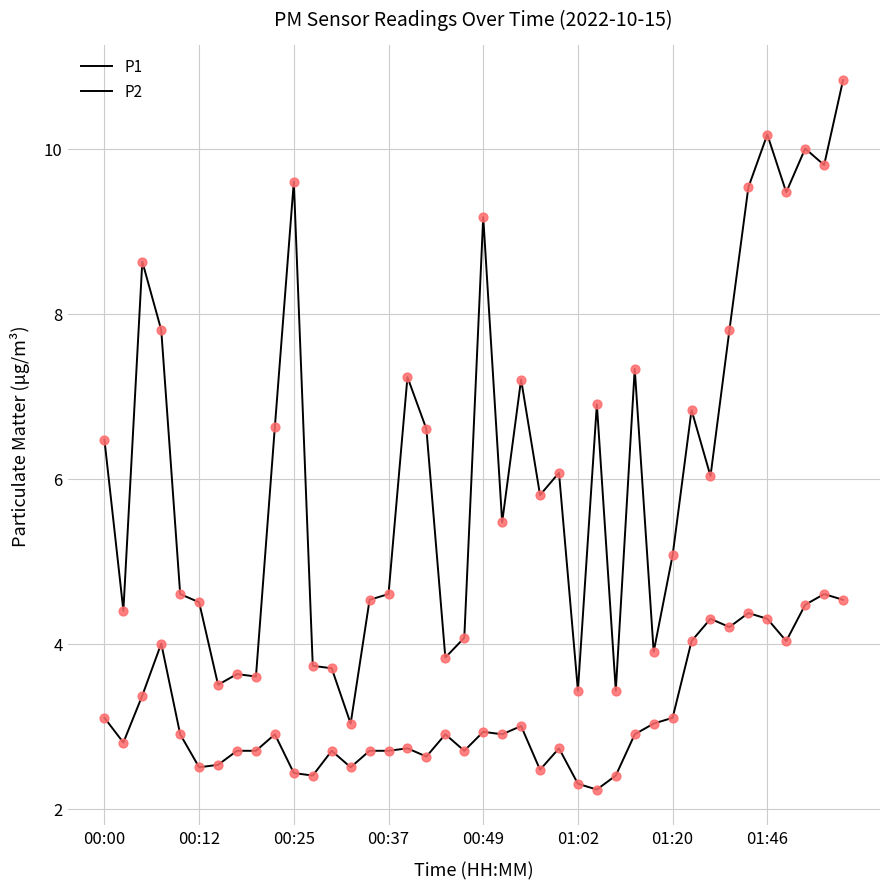

At how many categories does at least one series exceed 7?

14